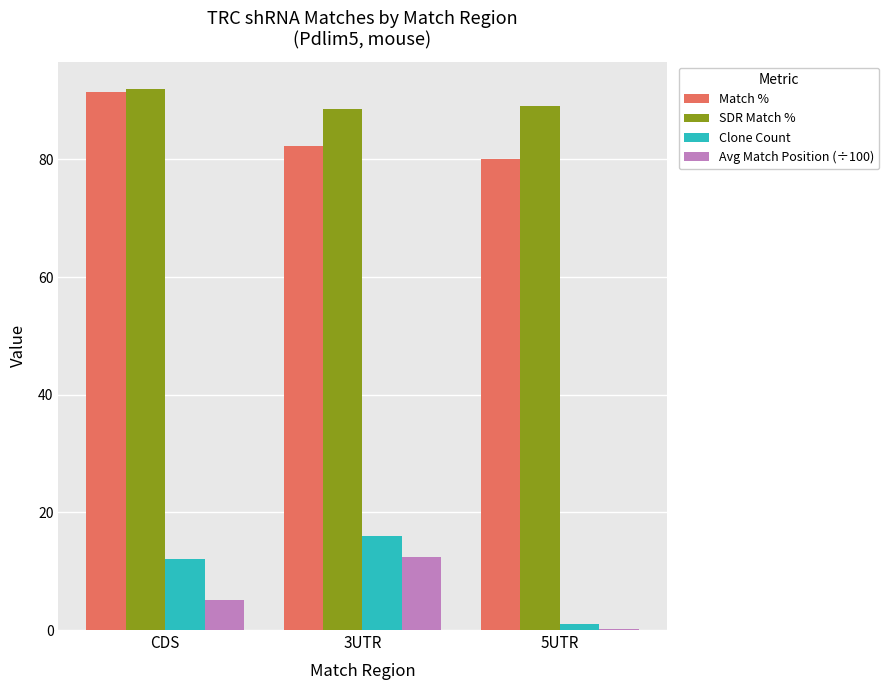

Which category has the highest value in the SDR Match % series?

CDS